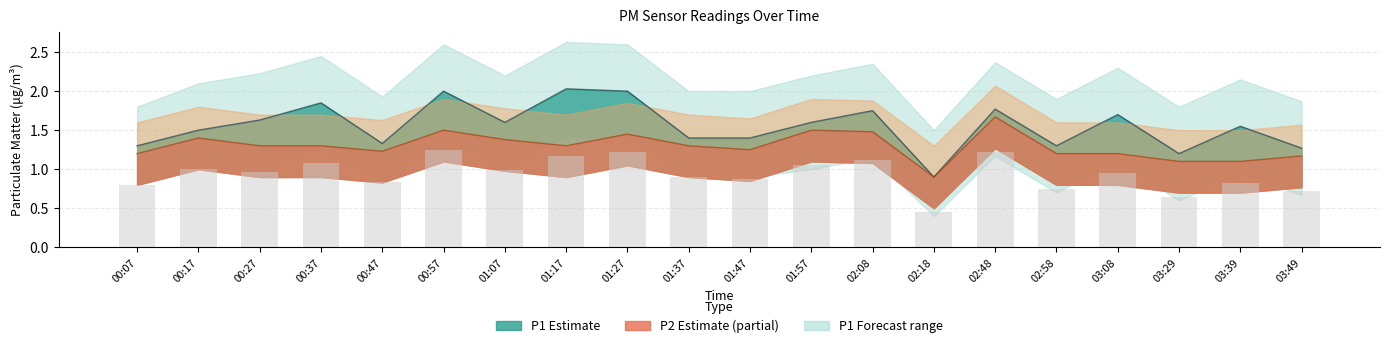

Count the number of categories in the chart.

20